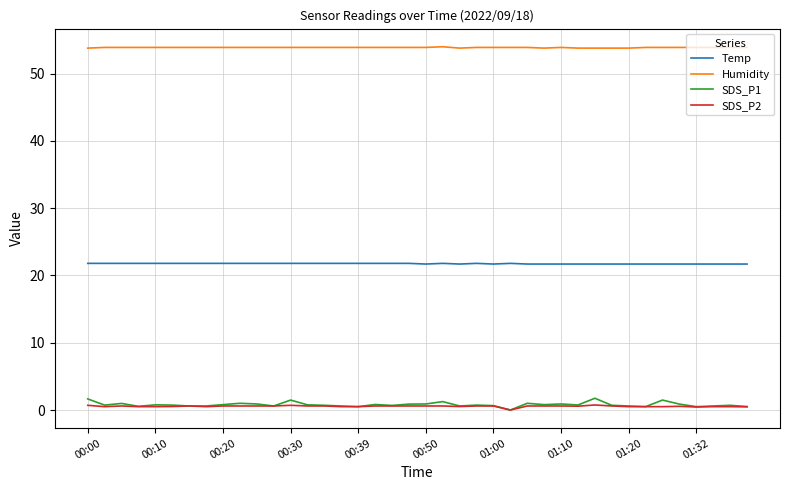

Which series has the widest spread of values?

SDS_P1